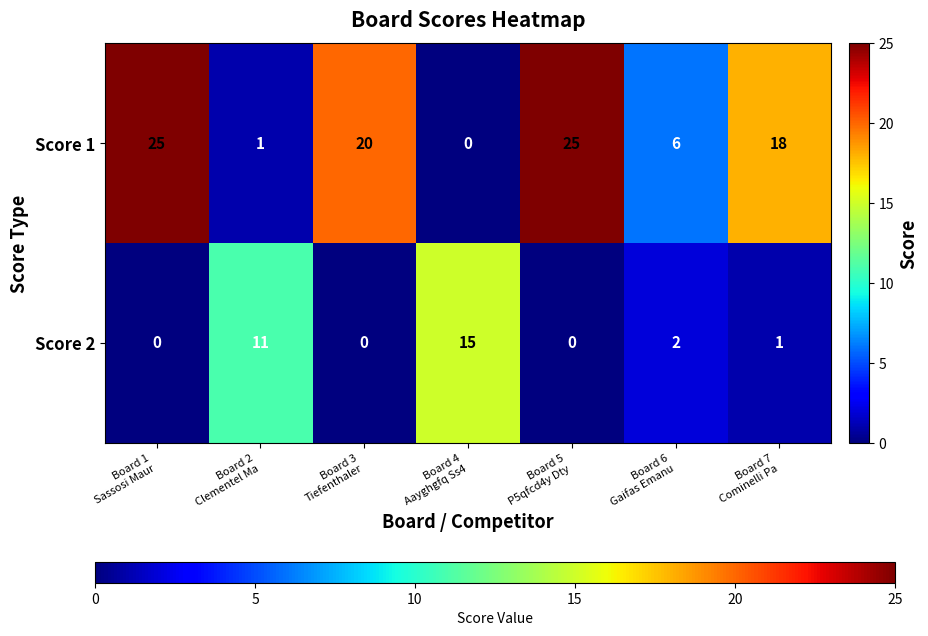

At Board 6
Gaifas Emanu, list the series in order from smallest to largest.

Score 2, Score 1